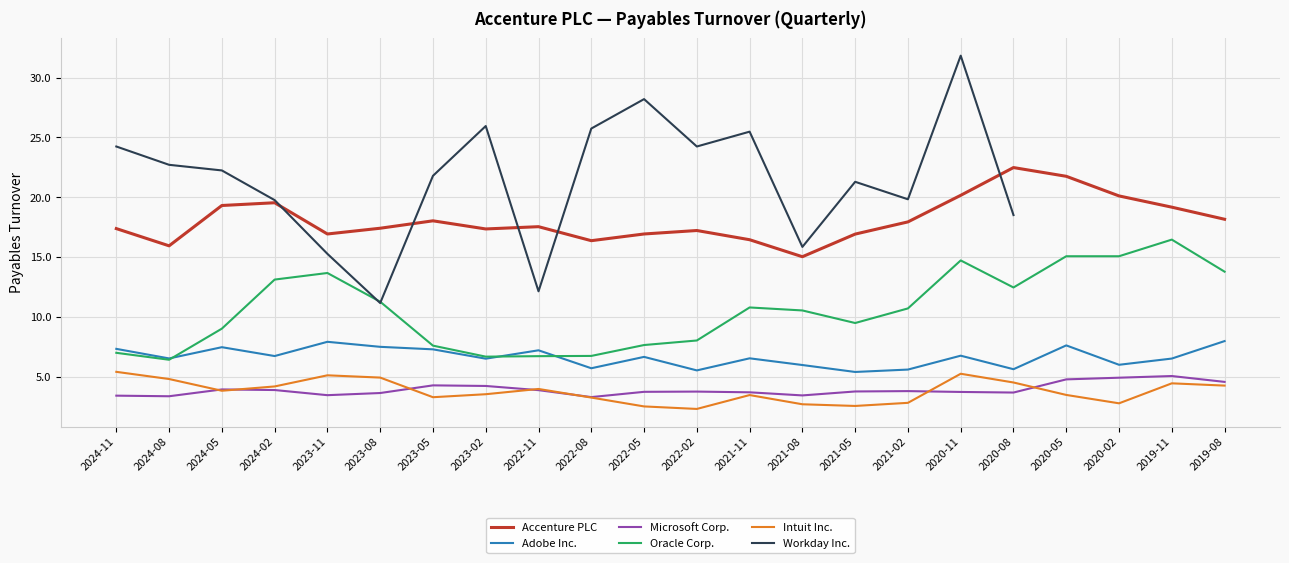

What is the label of the 4th point from the right?

2020-05